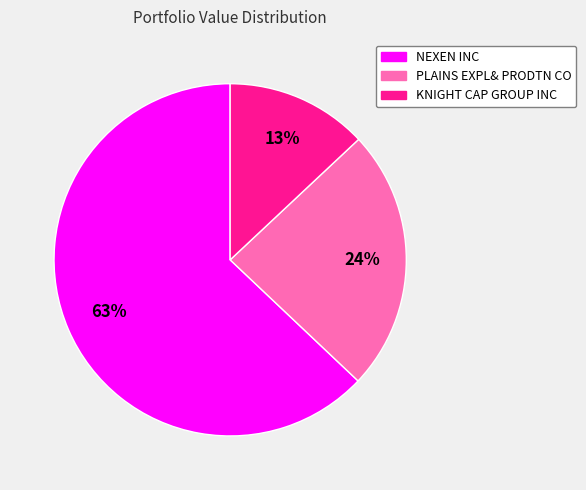

To the nearest percent, what is the difference between the NEXEN INC and KNIGHT CAP GROUP INC slice percentages?

50%